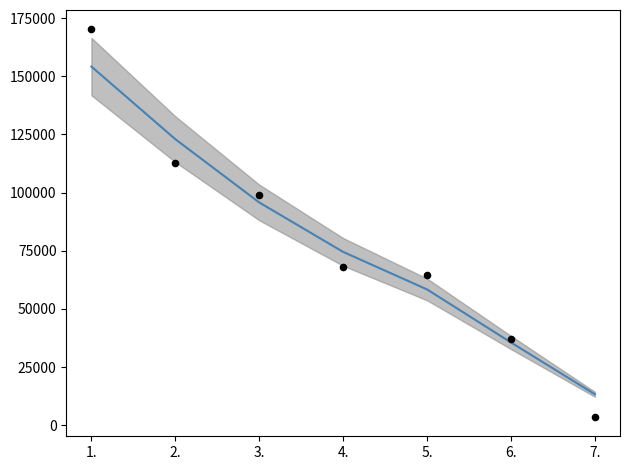

Which series has the widest spread of Y values?

Total Wages